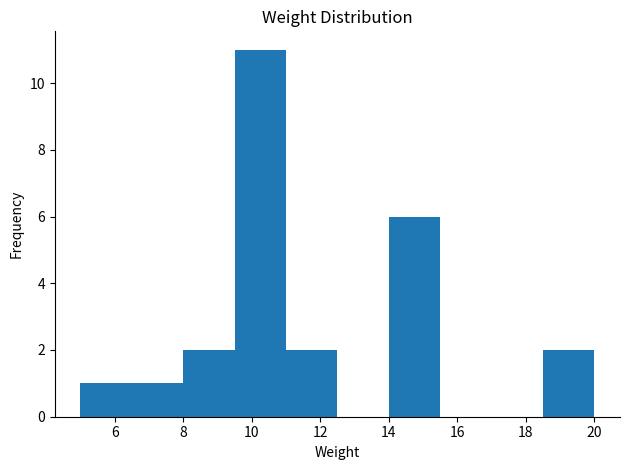

Which range on the x-axis has the tallest bar?

9.5 to 11.0